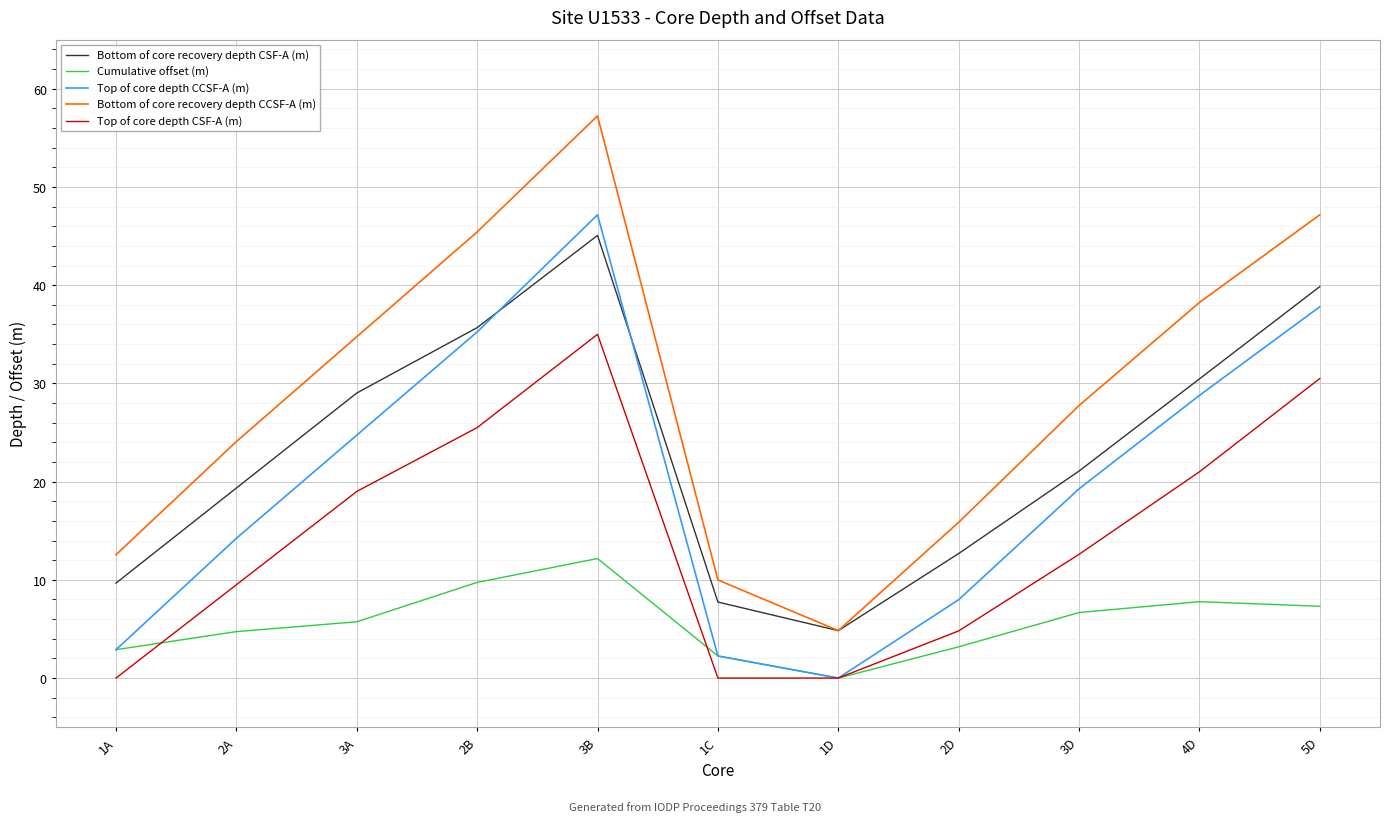

Rank the categories by Bottom of core recovery depth CSF-A (m) value from lowest to highest.

1D, 1C, 1A, 2D, 2A, 3D, 3A, 4D, 2B, 5D, 3B